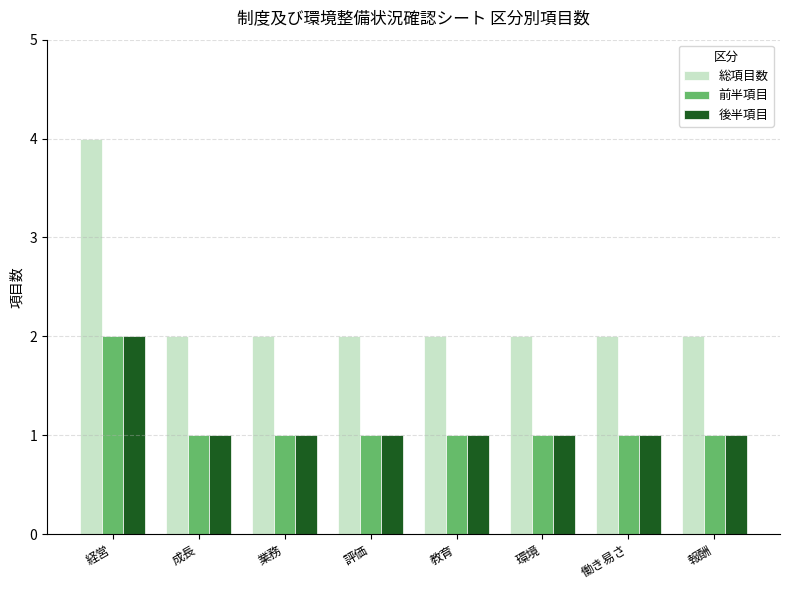

How many data points does each series have?

8